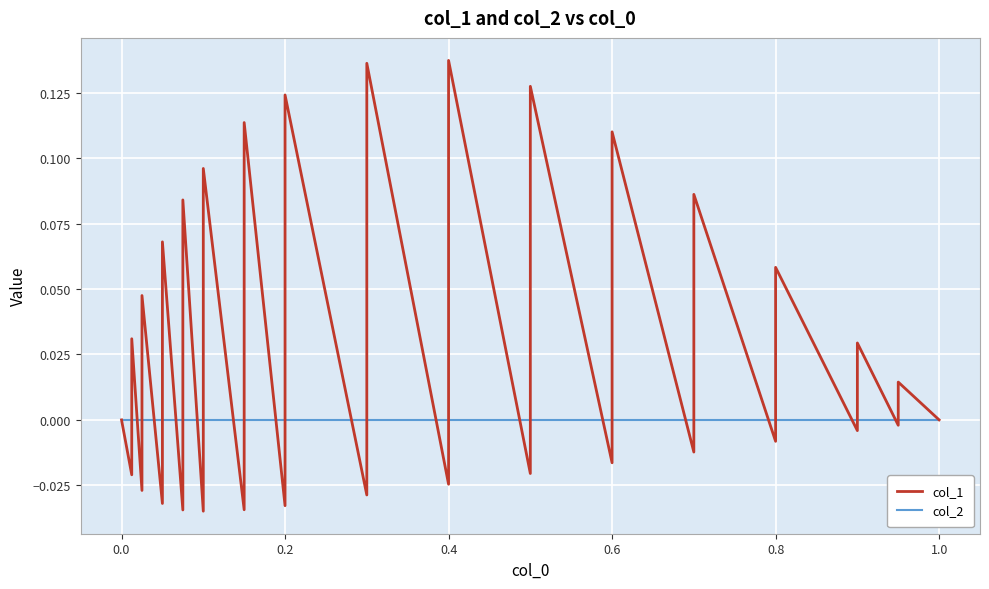

How many series are shown in this chart?

2